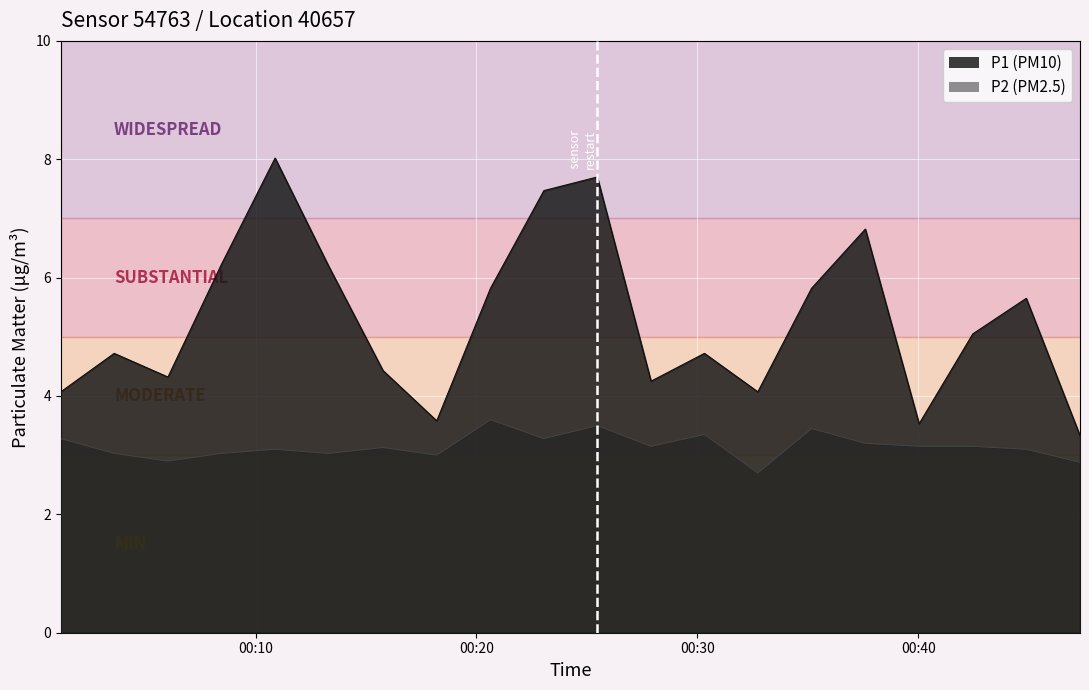

Rank the series by their maximum value, from highest to lowest.

P1 (PM10), P2 (PM2.5)